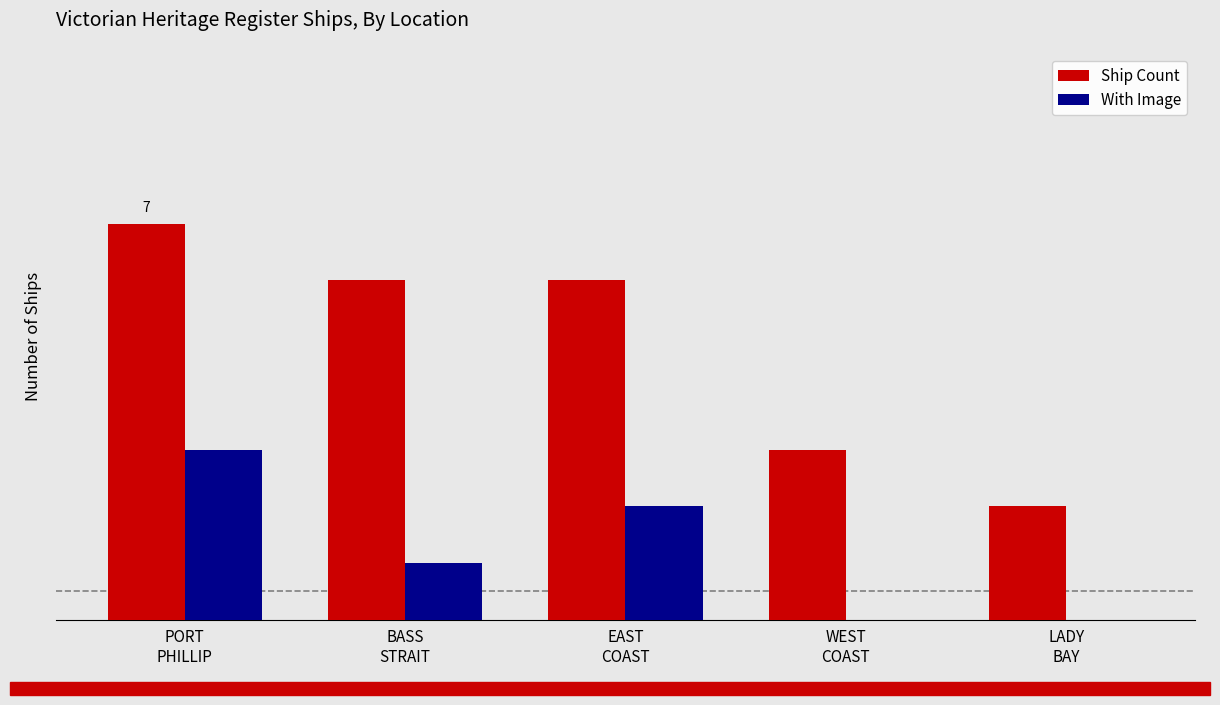

Is it true that Ship Count equals 4 at PORT
PHILLIP?

False